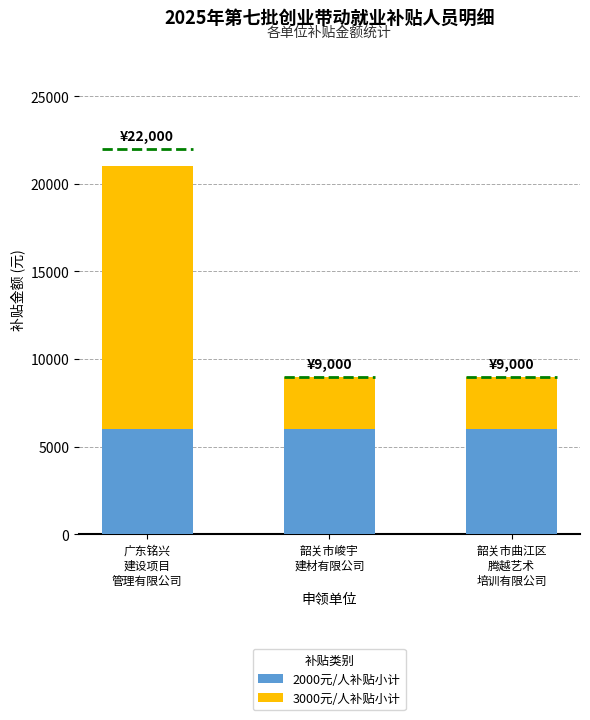

The value of 2000元/人补贴小计 at 韶关市曲江区
腾越艺术
培训有限公司 is 6000. True or false?

True